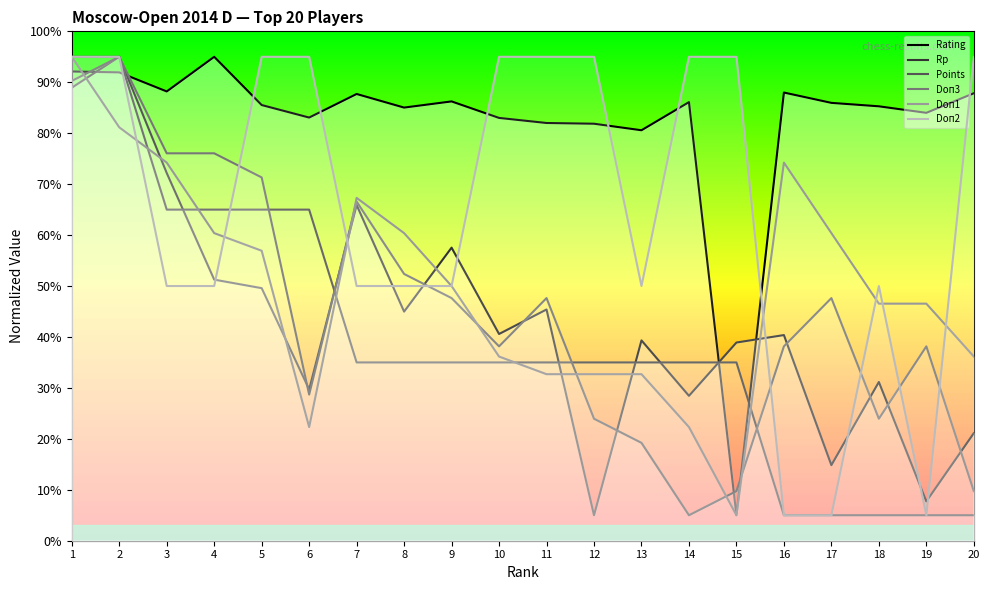

List the labels in order of Rp value, smallest first.

12, 19, 17, 20, 14, 6, 18, 15, 13, 16, 10, 8, 11, 5, 4, 9, 7, 3, 1, 2